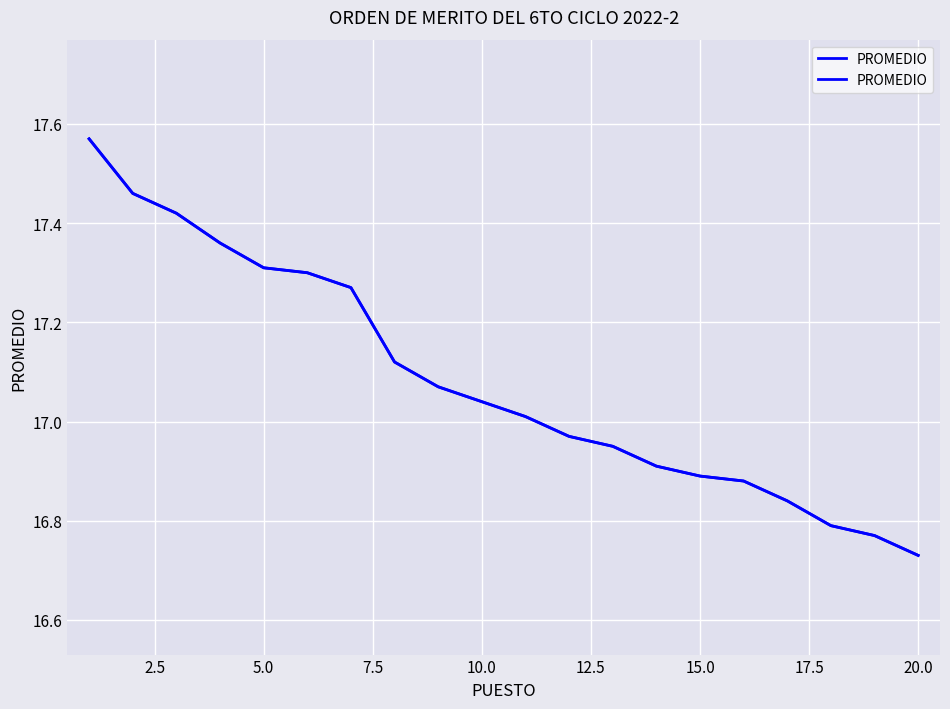

What is the average value?

17.1